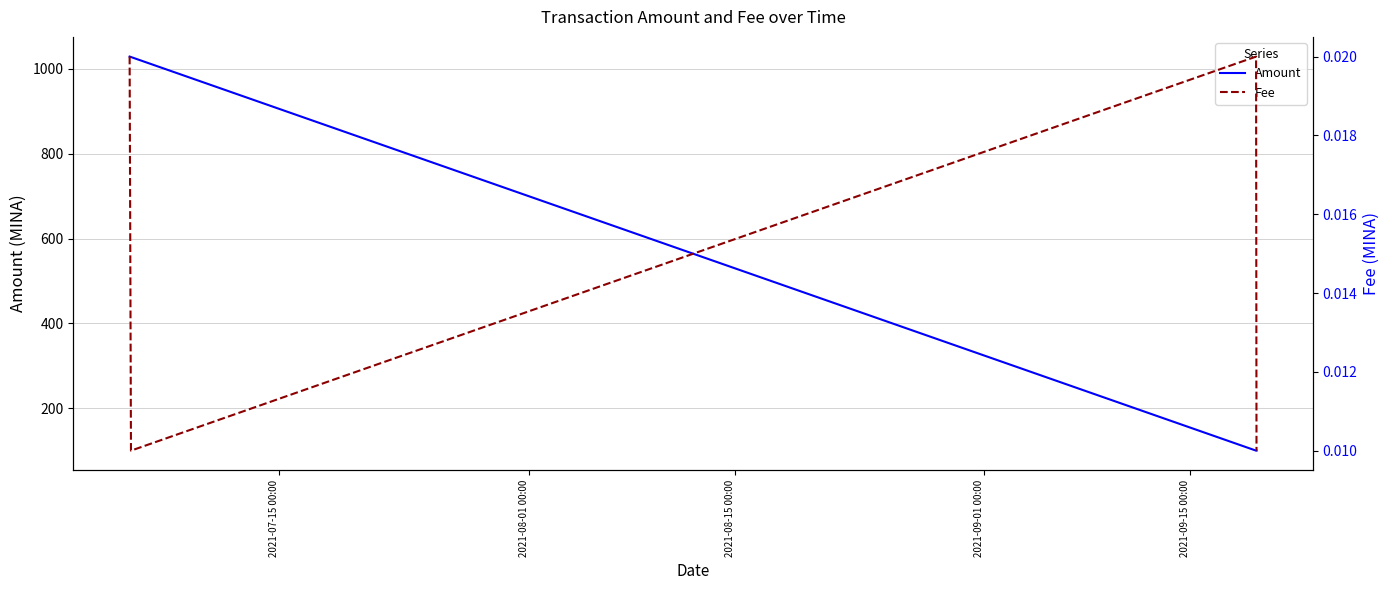

What is the maximum value for Amount?

1029.0